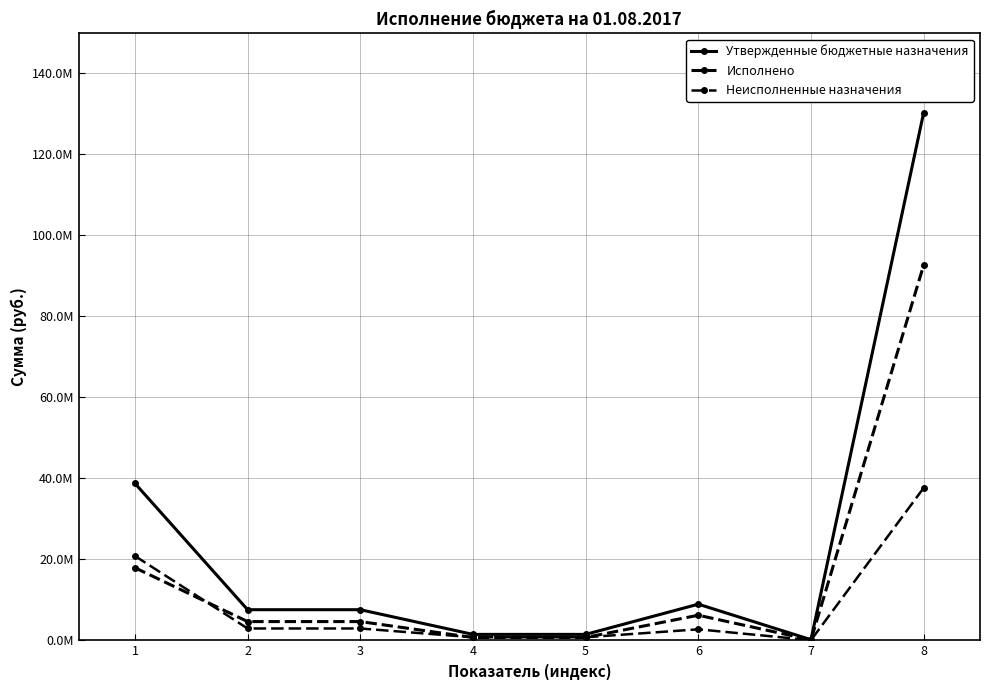

True or false: Утвержденные бюджетные назначения has a value of 61304979.3 at 8.

False